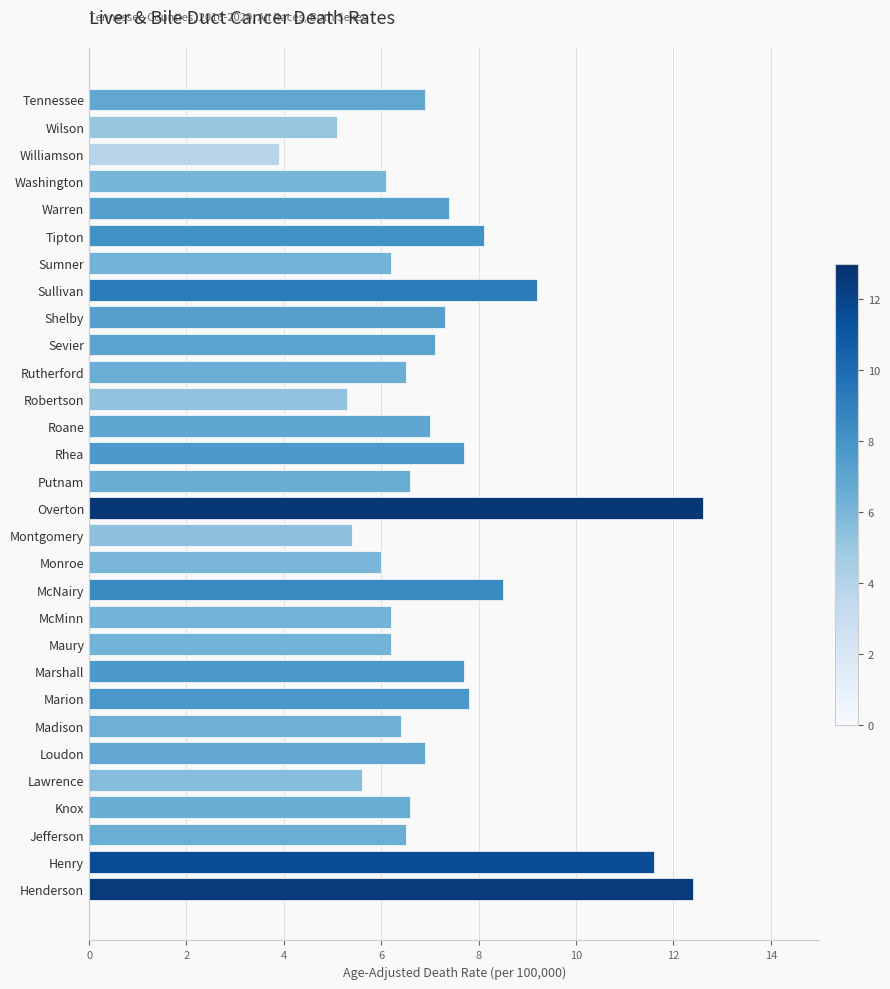

What is the difference between the maximum and second lowest values?

7.5